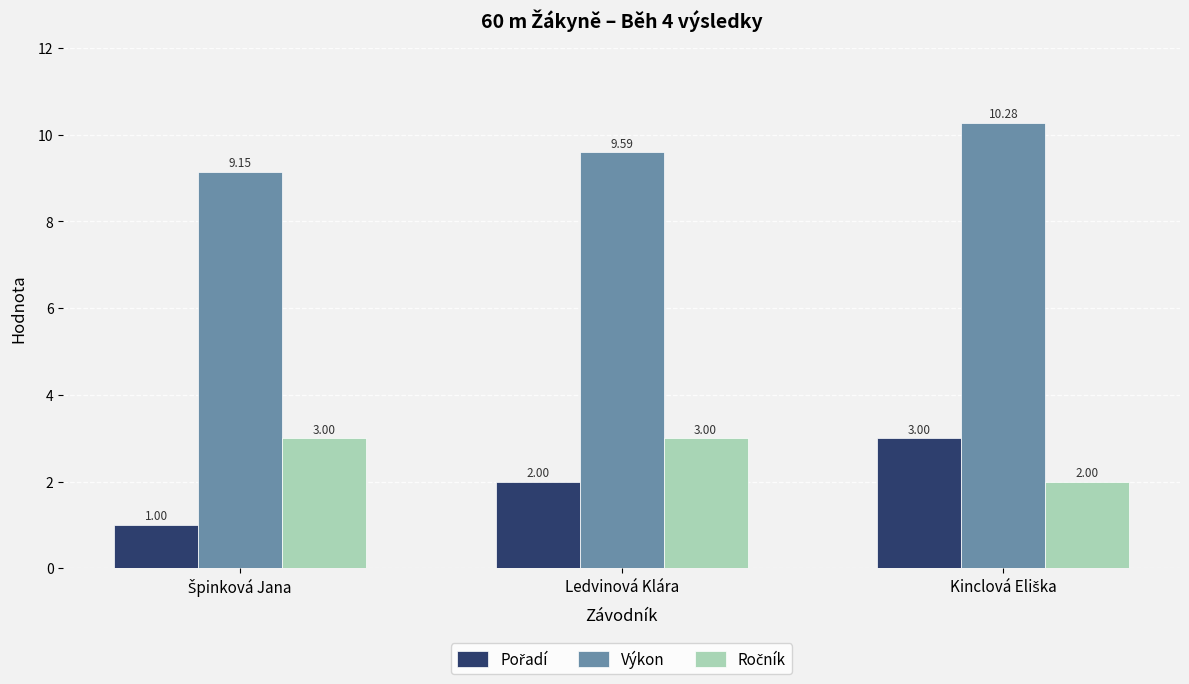

What is the average value of the Výkon series?

9.7